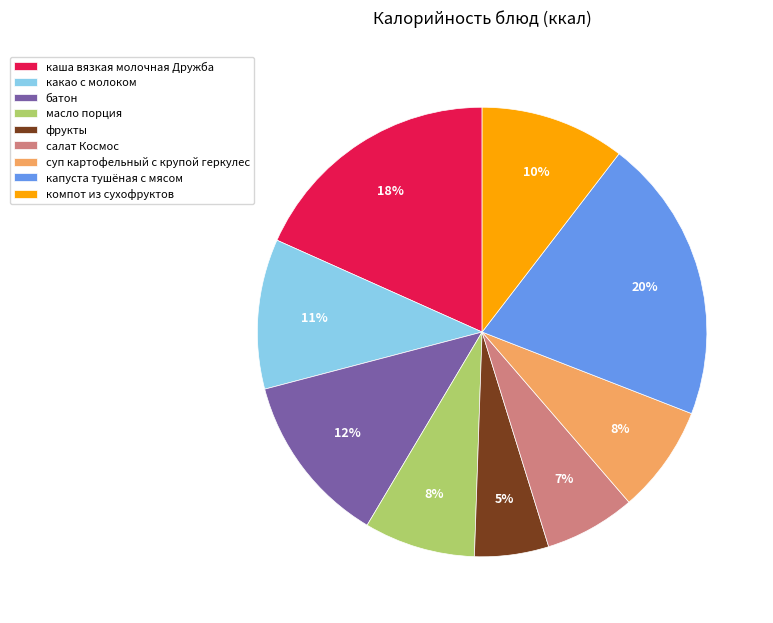

To the nearest percent, what is the average slice percentage?

11%